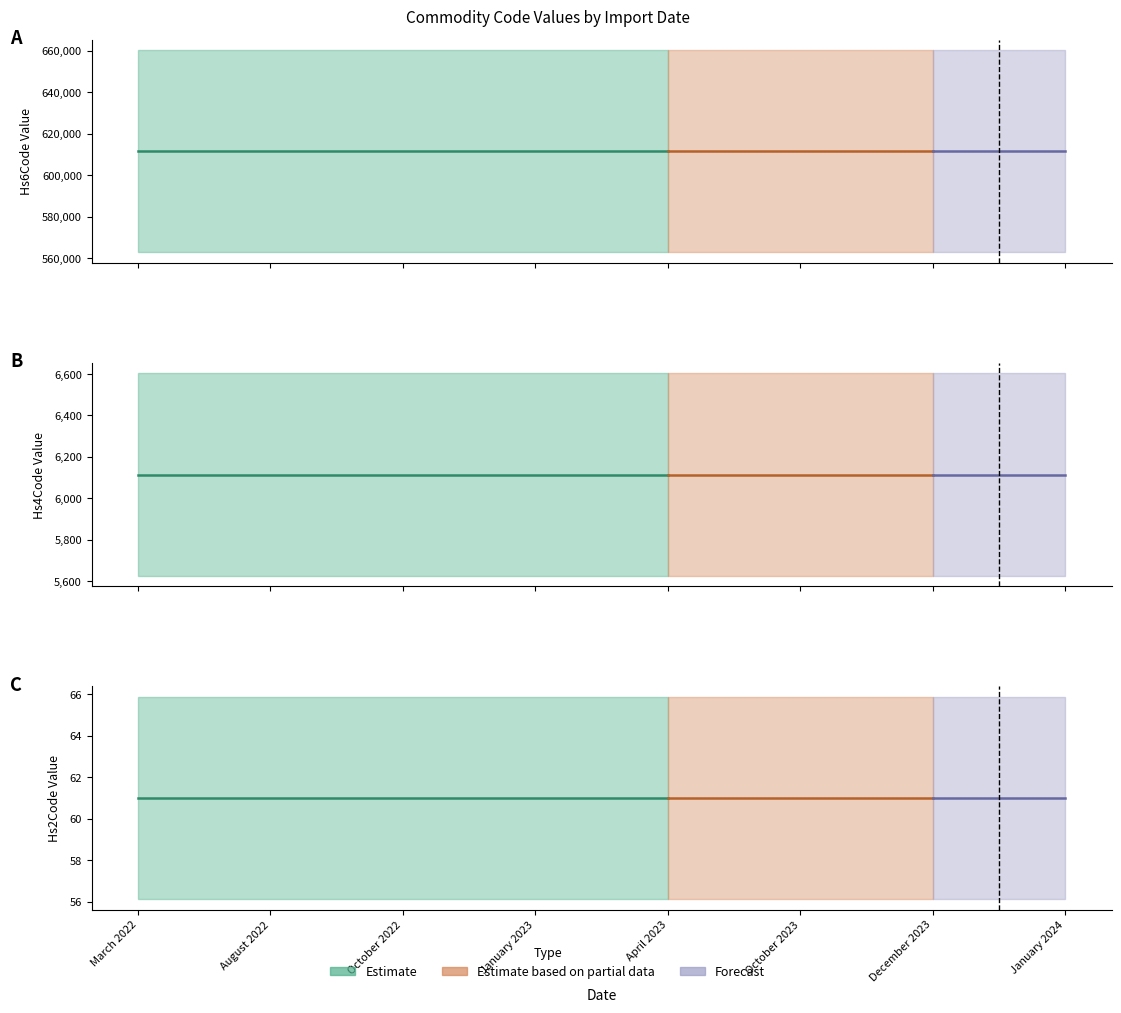

Reading left to right, transcribe all the data shown in this chart.

Commodity_Hs6Code: 611599	611599	611599	611599	611599	611599	611599	611599
Commodity_Hs4Code: 6115	6115	6115	6115	6115	6115	6115	6115
Commodity_Hs2Code: 61	61	61	61	61	61	61	61